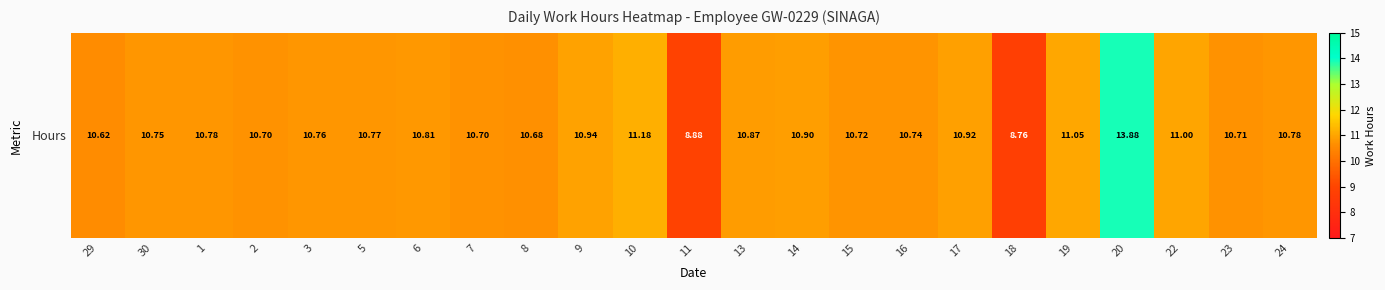

At which label does the data first exceed 10?

29